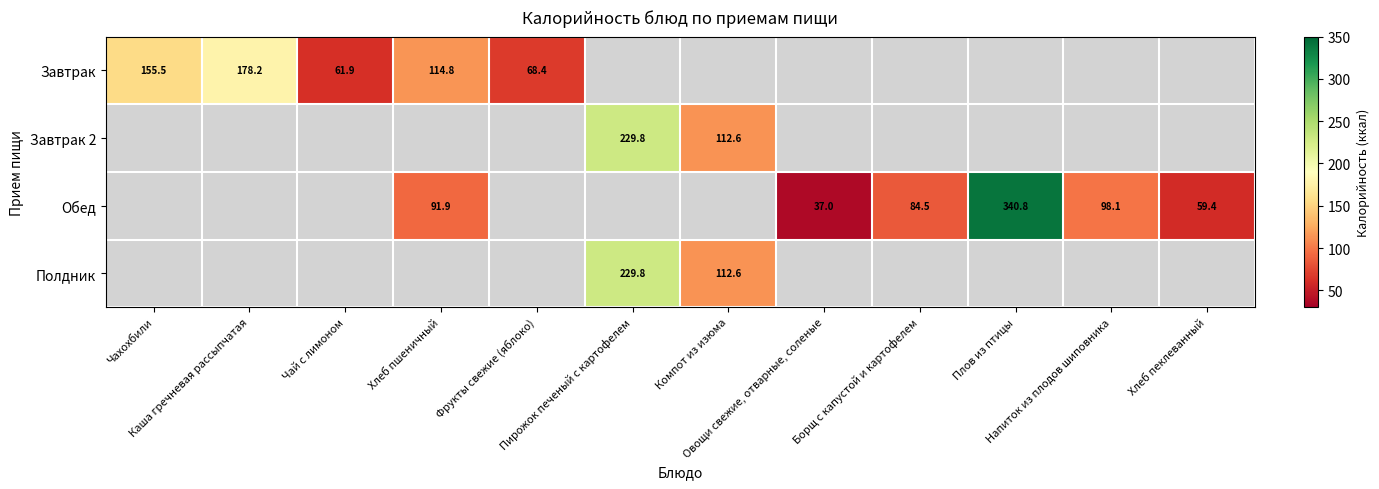

Is the value of Завтрак at Плов из птицы greater than the value of Завтрак 2 at Каша гречневая рассыпчатая?

No